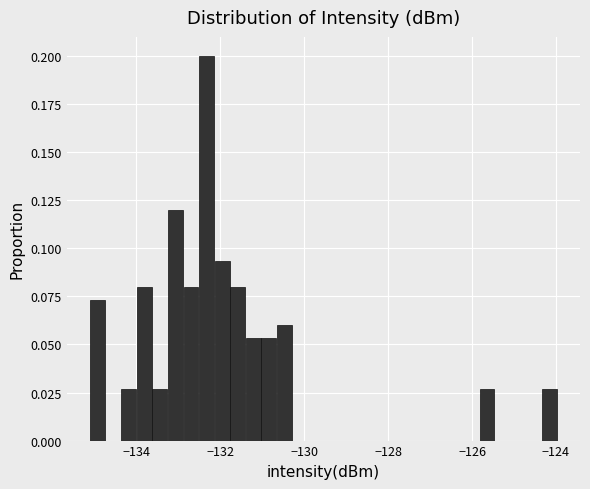

Around what value on the x-axis is the tallest bar? Give the approximate position of its centre, as read against the axis.

-132.4